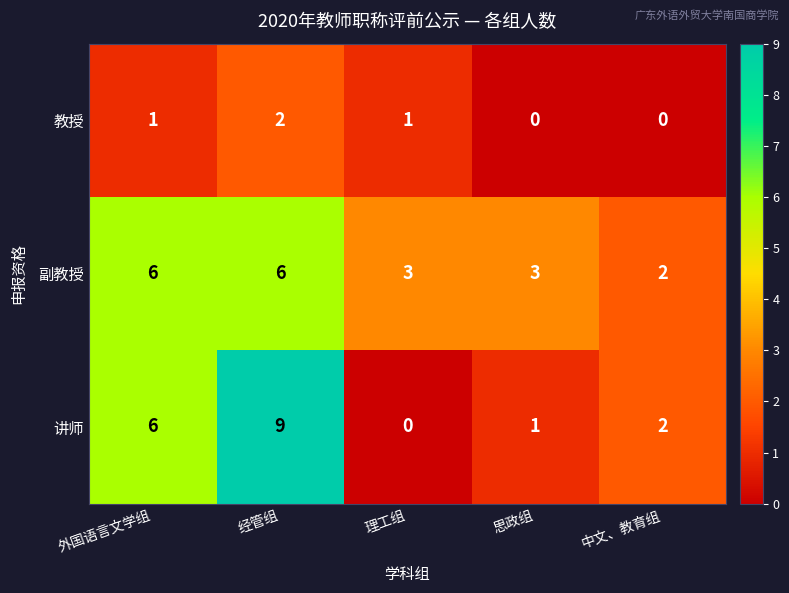

At 经管组, list the series in order from smallest to largest.

教授, 副教授, 讲师